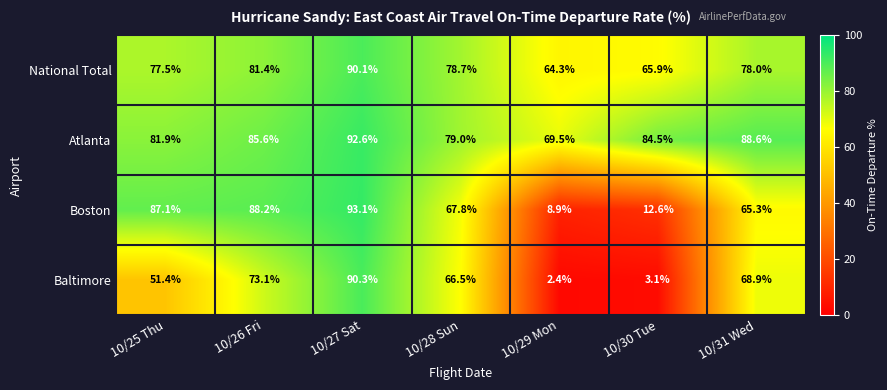

What is the difference between the highest and lowest values at 10/26 Fri?

15.1